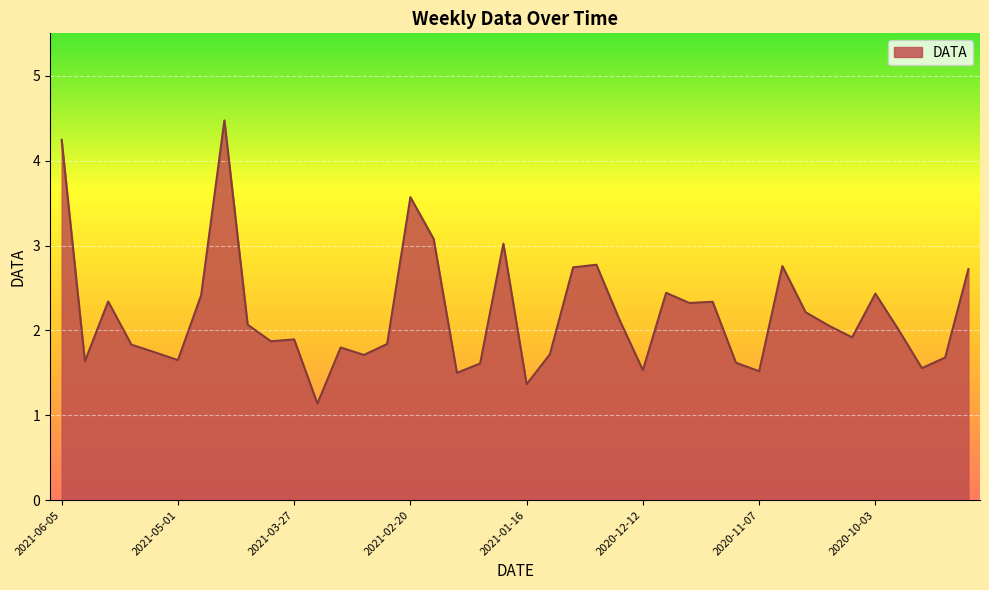

What is the maximum value shown in the chart?

4.5